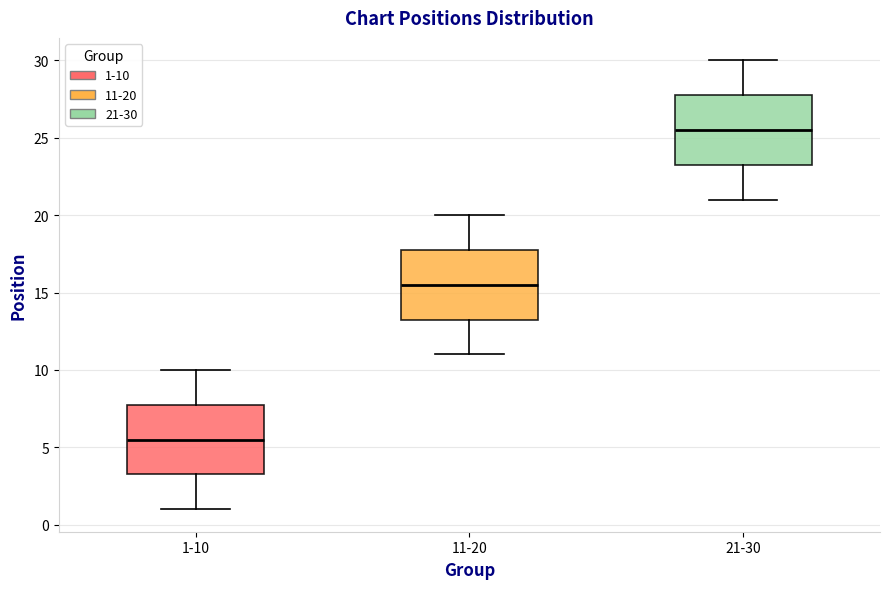

Which box's median line is the lowest?

1-10